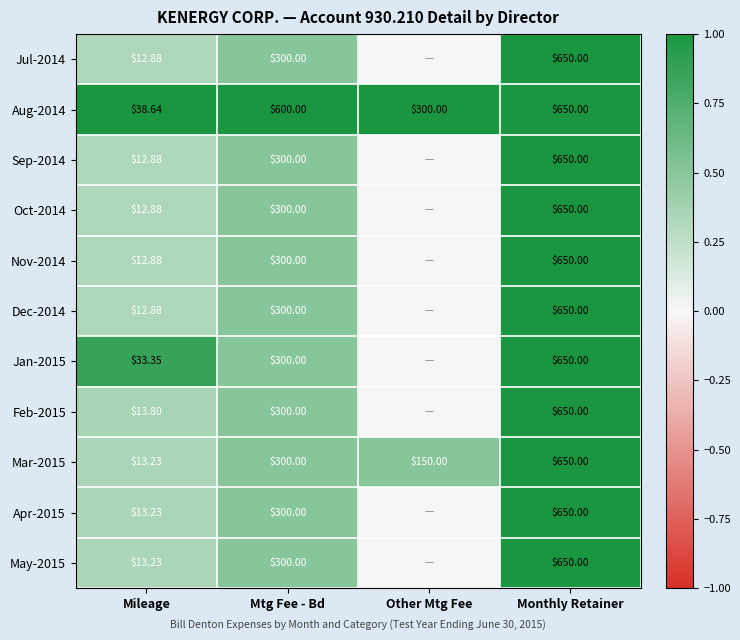

Is the value of Nov-2014 at Mileage greater than the value of Aug-2014 at Monthly Retainer?

No